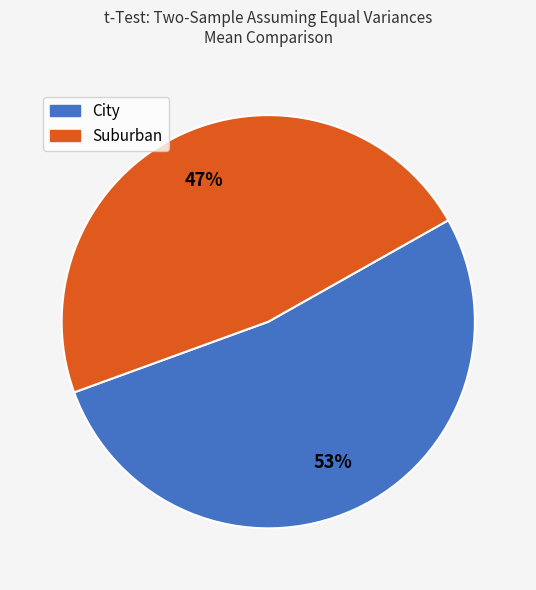

What is the largest slice in the pie chart?

City